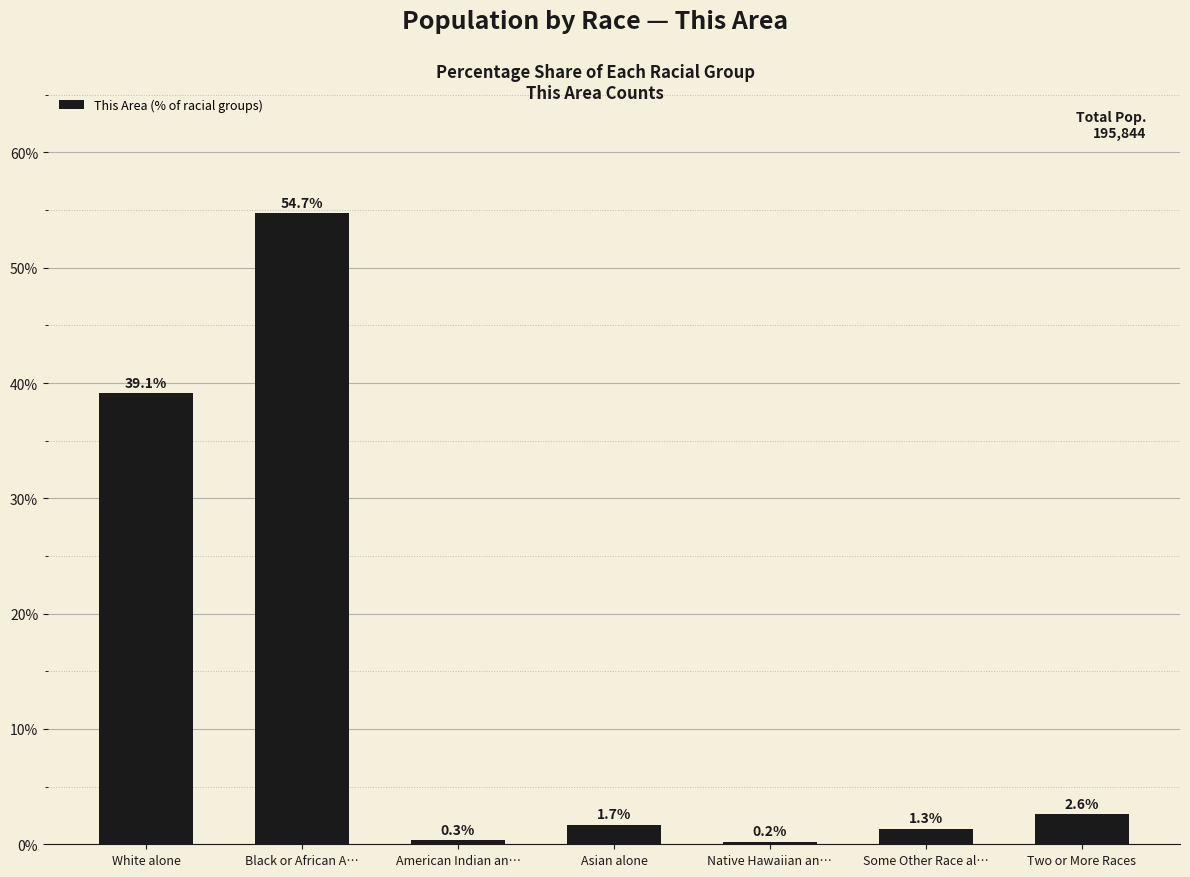

What is the sum of all values?

100.0